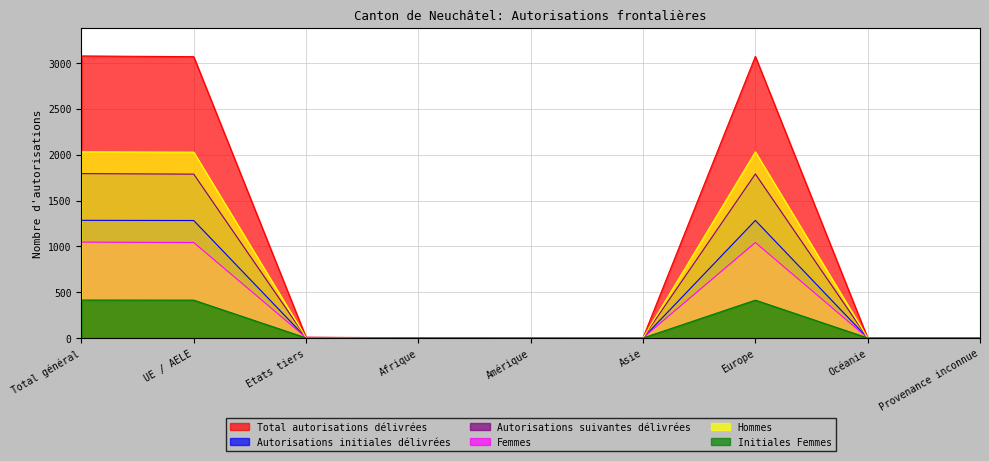

What are all the series names shown in the legend?

Total autorisations délivrées, Autorisations initiales délivrées, Autorisations suivantes délivrées, Femmes, Hommes, Initiales Femmes